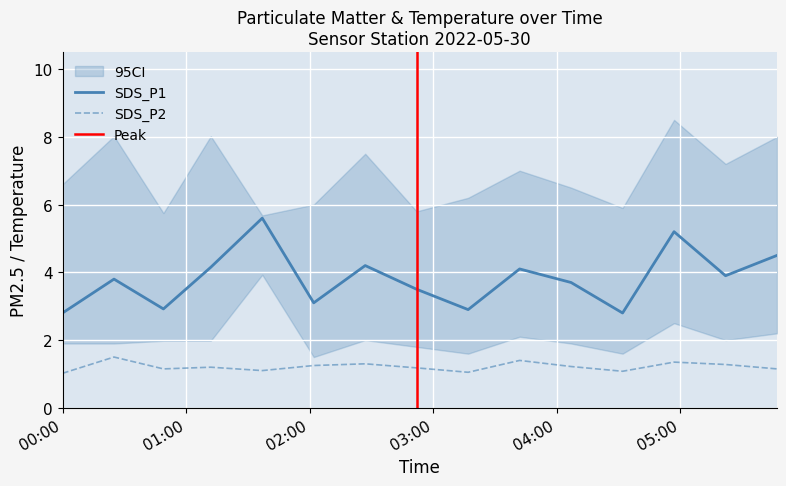

Read the SDS_P1 value at 2022-05-30 02:02.

3.1